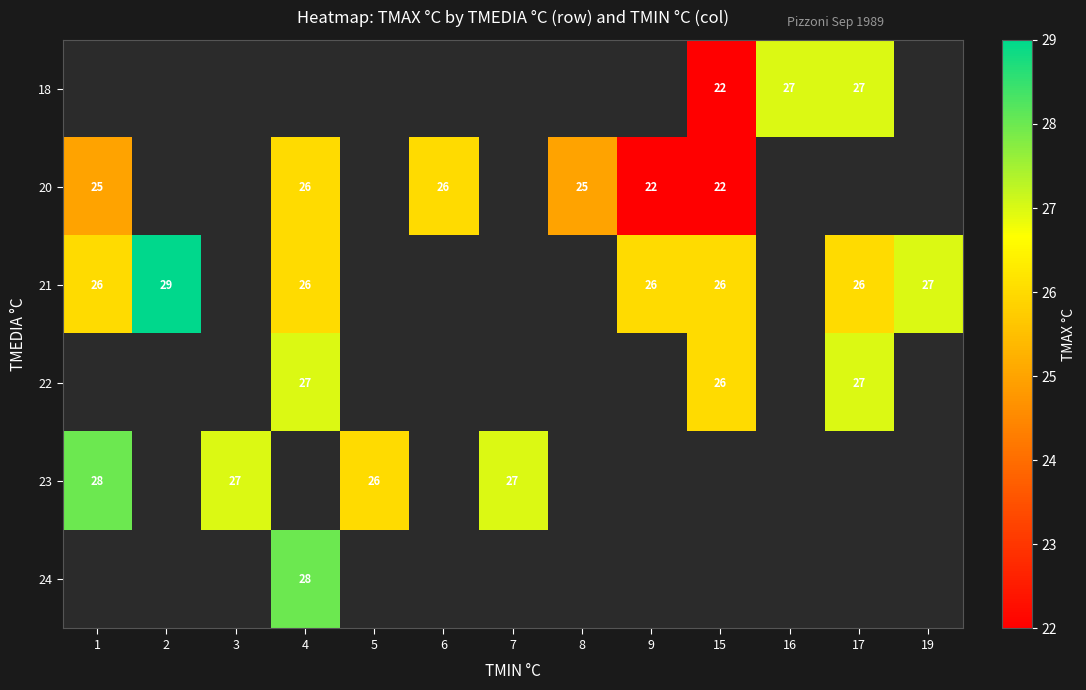

Is it true that 18 equals 22 at 15?

True